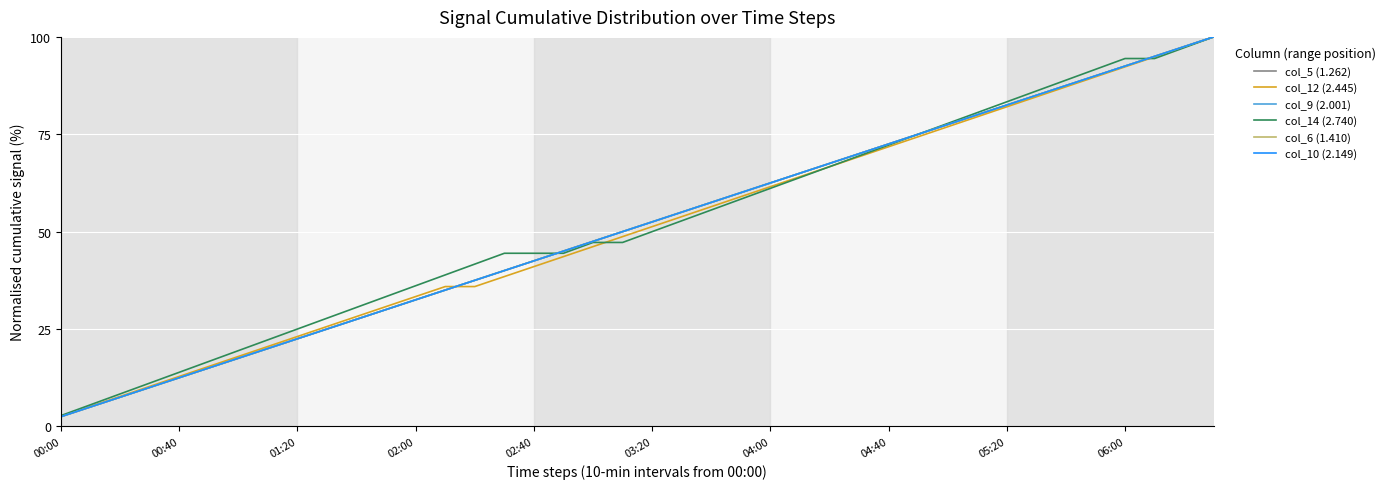

Is this an area chart (filled region under the line)?

No